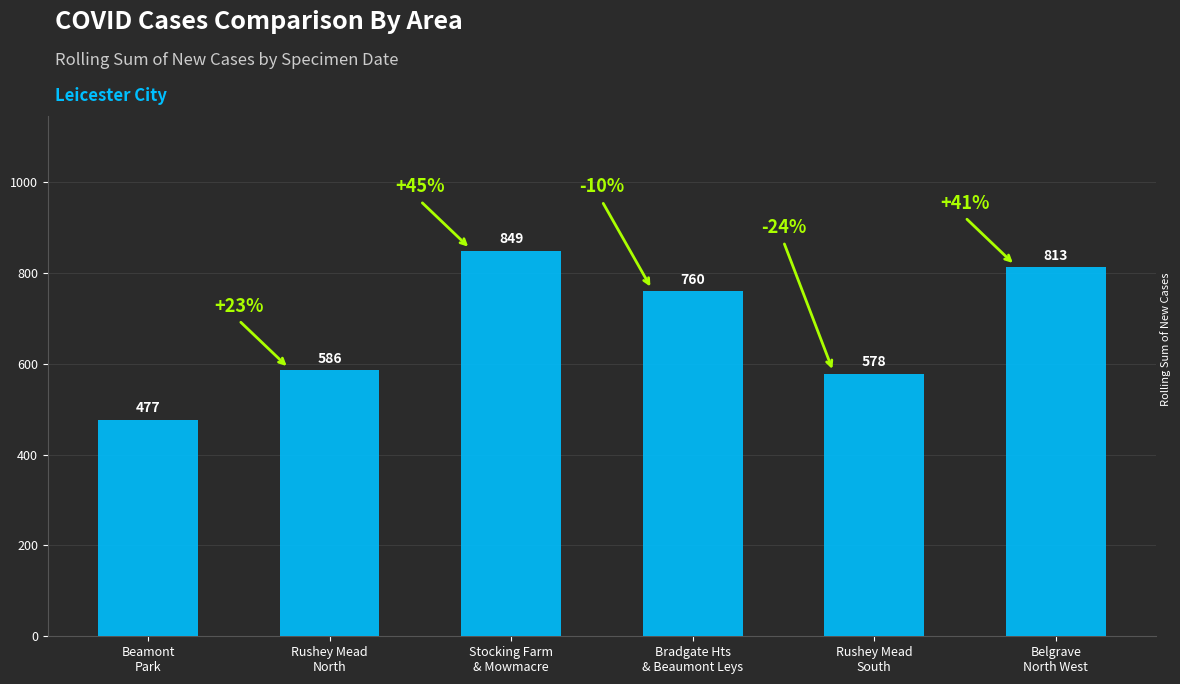

What is the minimum value shown in the chart?

477